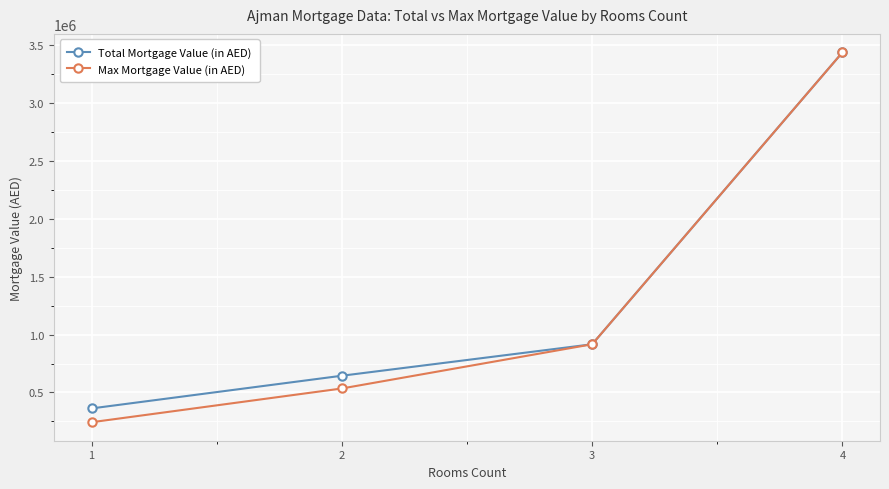

Reading left to right, what are all the values shown in this chart?

Total Mortgage Value (in AED): 1=362103.3	2=644721.0	3=916736.0	4=3440000.0
Max Mortgage Value (in AED): 1=242716.7	2=534561.0	3=916736.0	4=3440000.0